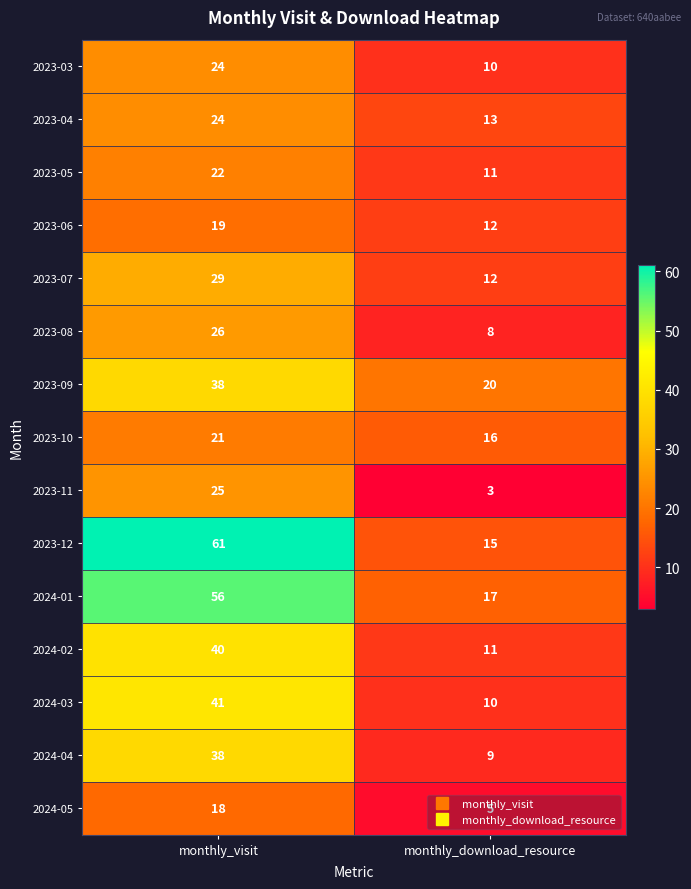

Which series has the largest total across all categories?

2023-12